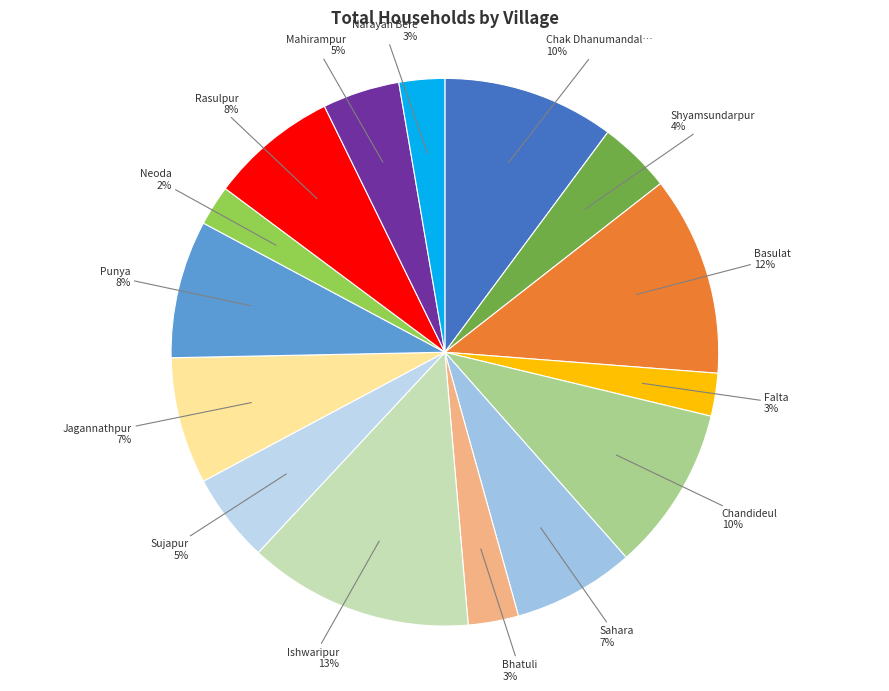

Which category has the smallest portion of the pie?

Neoda